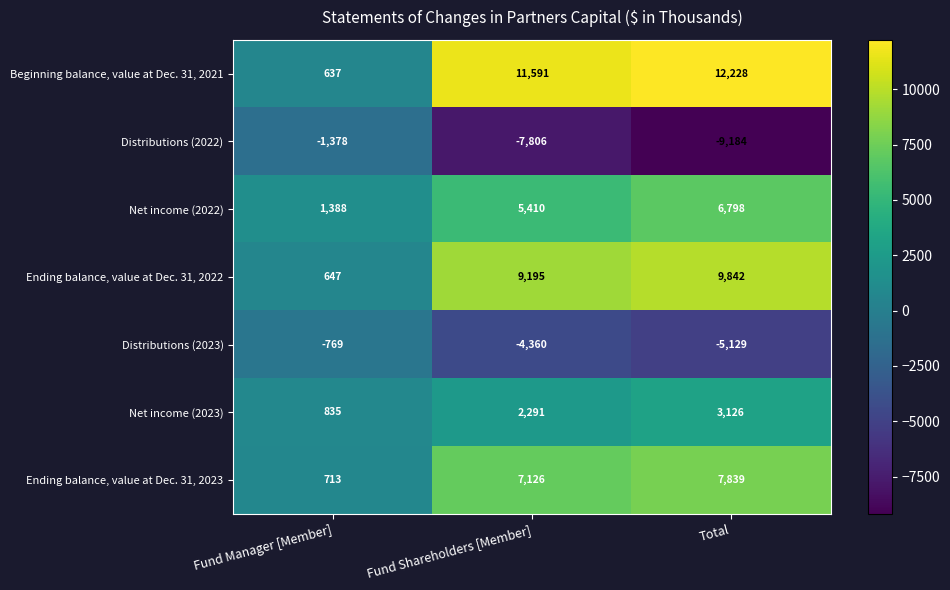

Between Fund Manager [Member] and Fund Shareholders [Member], which series saw the biggest shift?

Beginning balance, value at Dec. 31, 2021